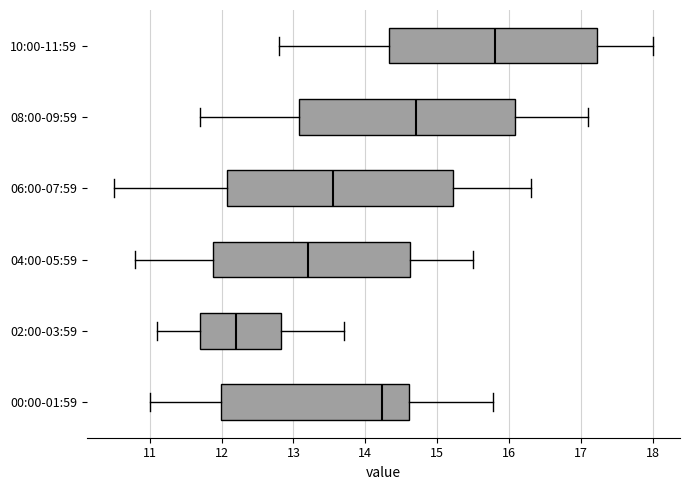

Reading bottom to top, transcribe this box plot: for each box, give where its median line is, the range the box spans, and where its two whiskers end, as read against the x-axis. The values are not printed on the chart, so give them approximately, as read against the axis.

00:00-01:59: median 14.2, box 12.0 to 14.6, whiskers 11.0 to 15.8
02:00-03:59: median 12.2, box 11.7 to 12.8, whiskers 11.1 to 13.7
04:00-05:59: median 13.2, box 11.9 to 14.6, whiskers 10.8 to 15.5
06:00-07:59: median 13.6, box 12.1 to 15.2, whiskers 10.5 to 16.3
08:00-09:59: median 14.7, box 13.1 to 16.1, whiskers 11.7 to 17.1
10:00-11:59: median 15.8, box 14.3 to 17.2, whiskers 12.8 to 18.0